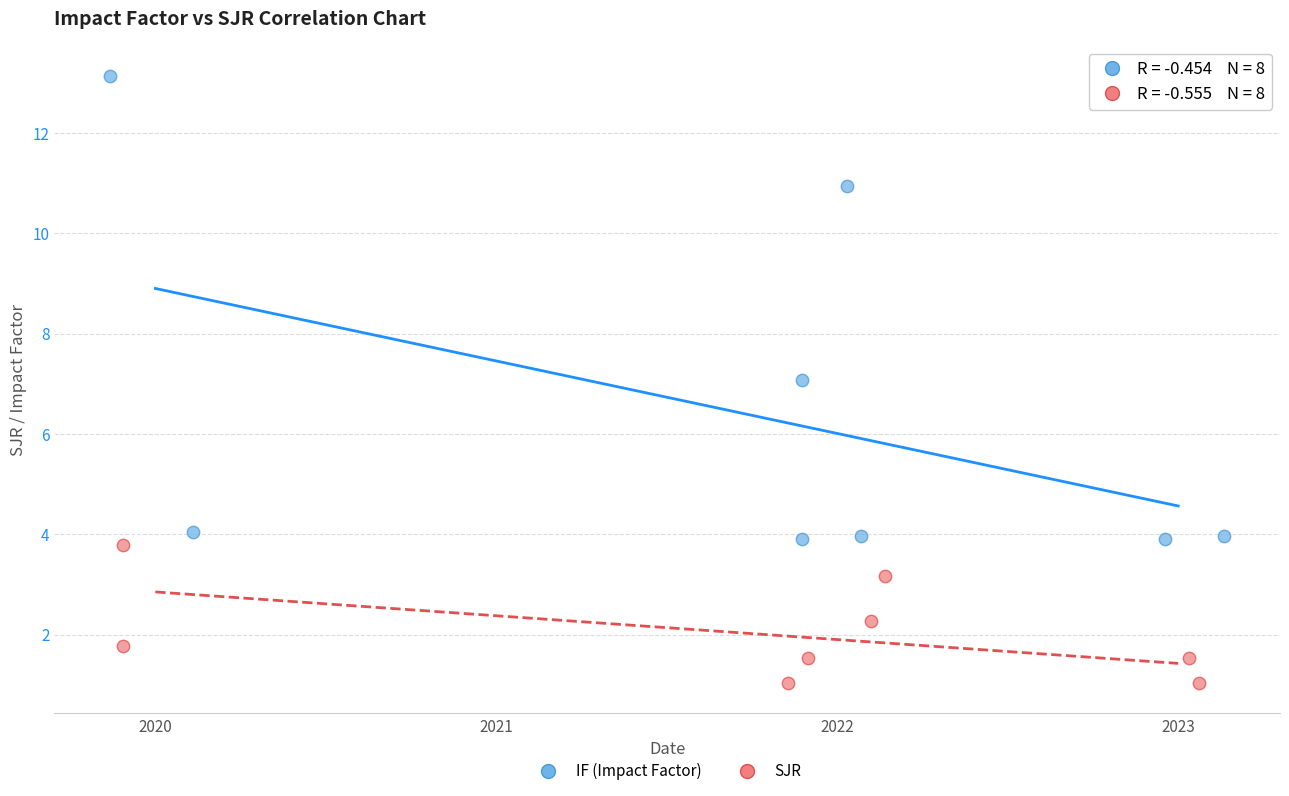

Which series contains the lowest Y value?

SJR